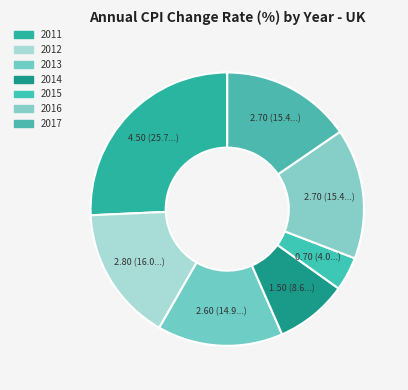

How many slices are in this pie chart?

7